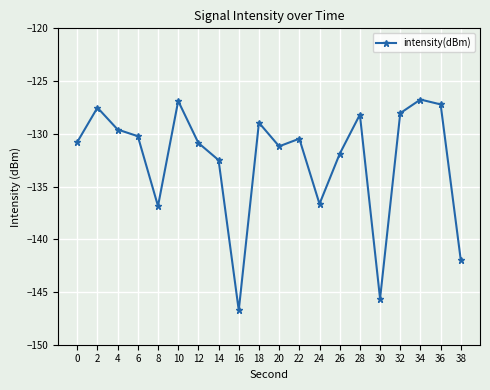

True or false: the data has more than 2 interior local peaks.

True